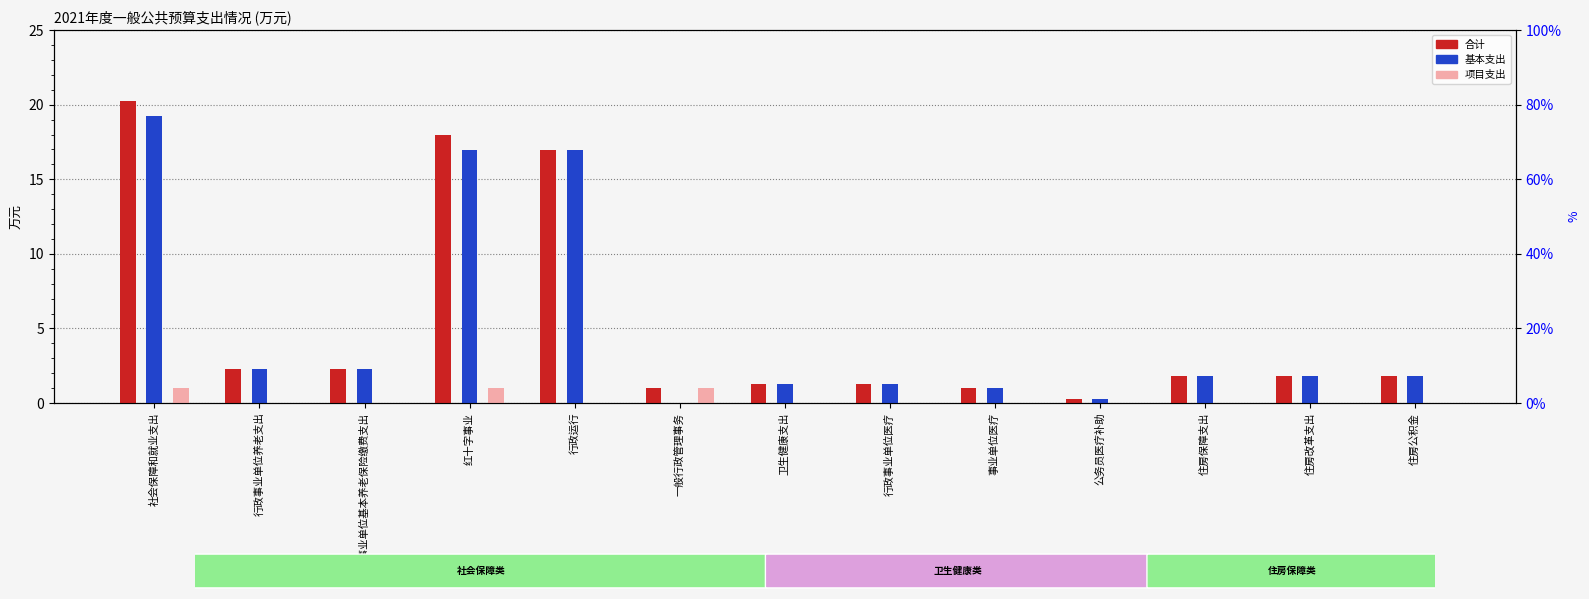

Are the bars horizontal?

No